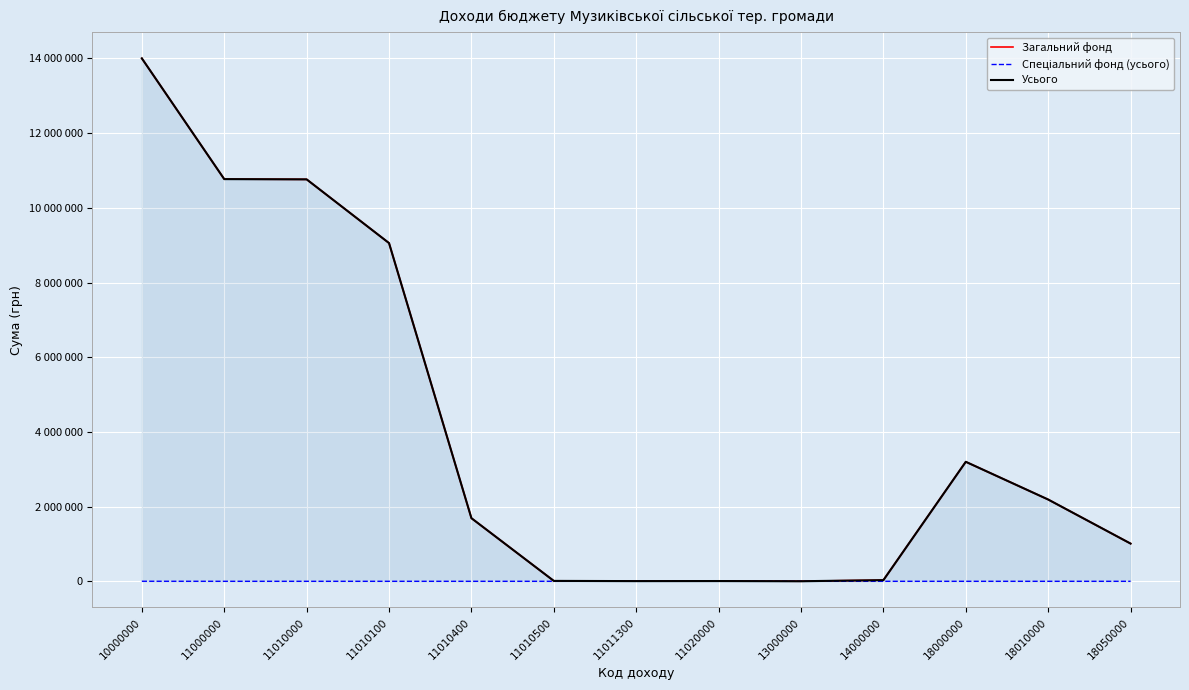

List the labels in order of Усього value, smallest first.

13000000, 11011300, 11020000, 11010500, 14000000, 18050000, 11010400, 18010000, 18000000, 11010100, 11010000, 11000000, 10000000